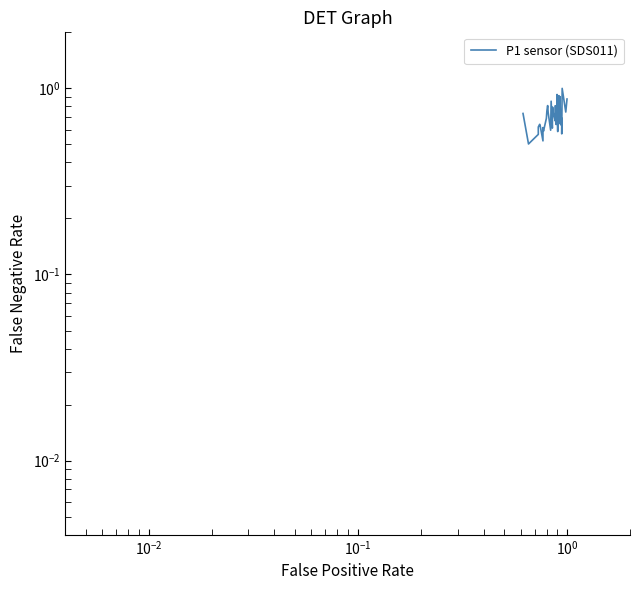

What is the value of the 36th point from the left?

0.7